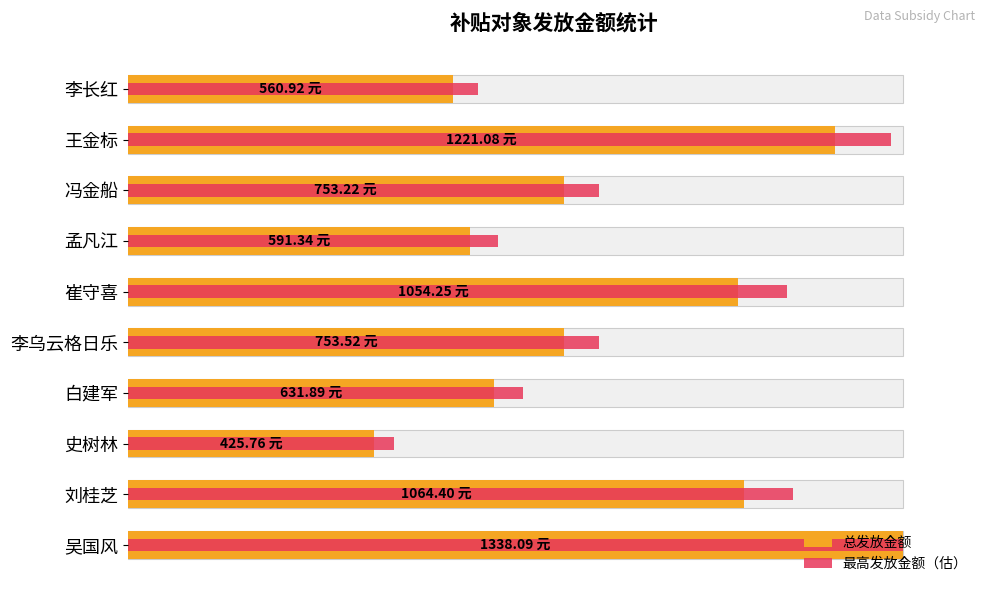

What is the value of the 最高发放金额（估） bar at the 7th from the left?

47.7